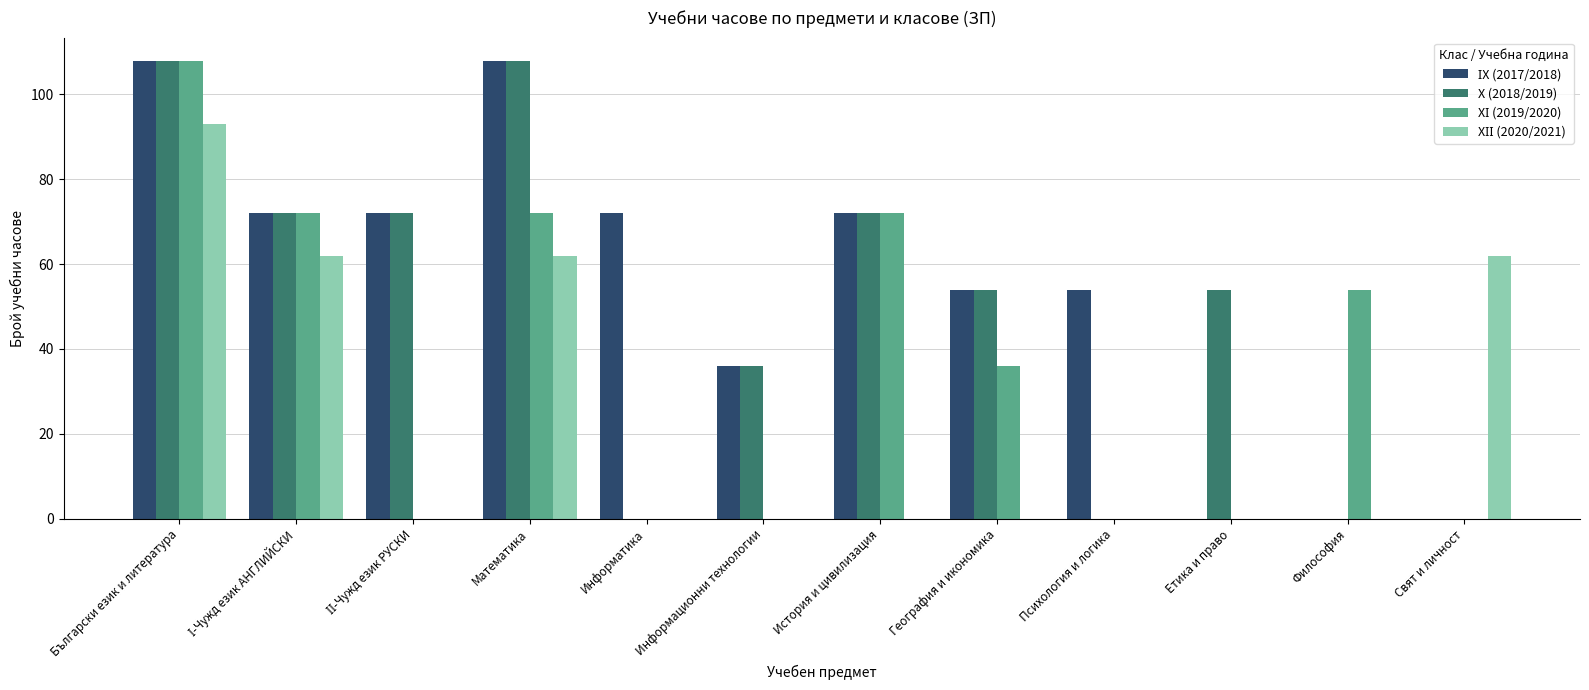

Does the chart contain stacked bars?

No